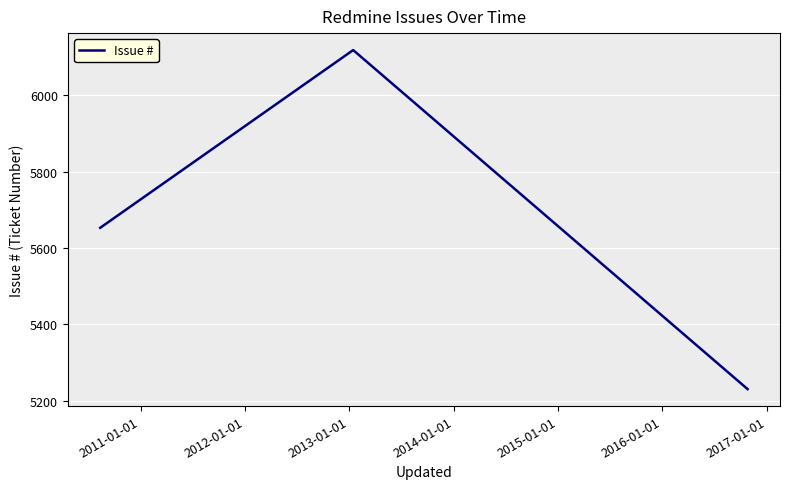

Reading right to left, transcribe all the data shown in this chart.

5230	6119	5653